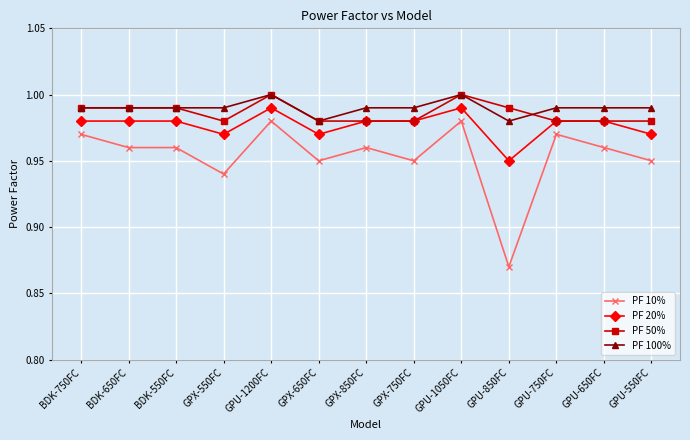

True or false: PF 100% and PF 10% cross at least once.

False